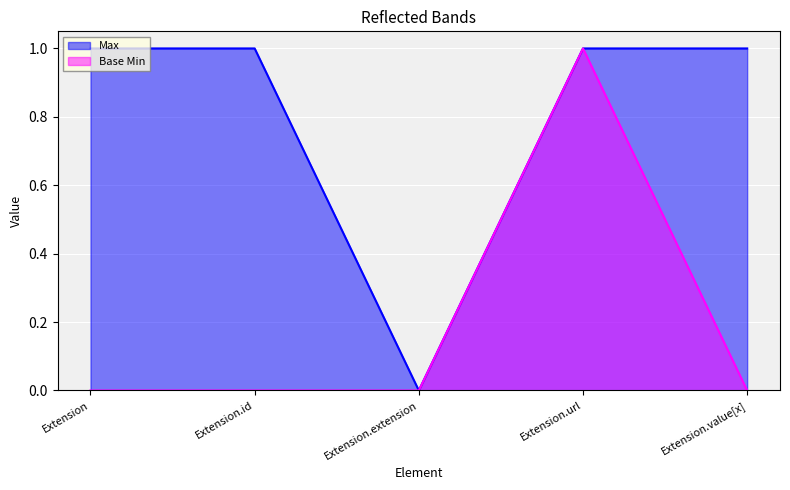

What value does the Max series have at Extension.id?

1